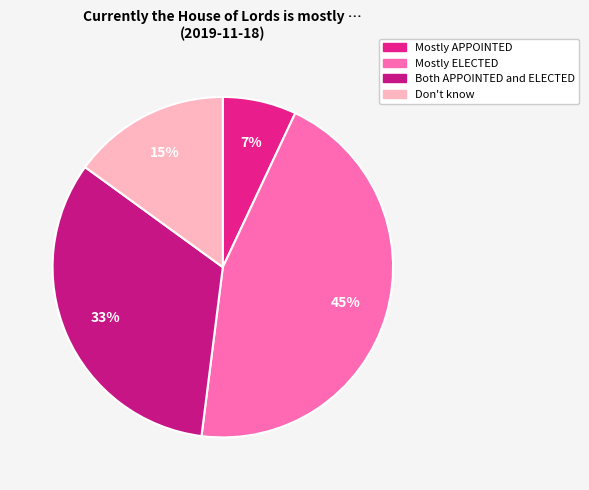

True or false: Mostly APPOINTED accounts for 7% of the total.

True